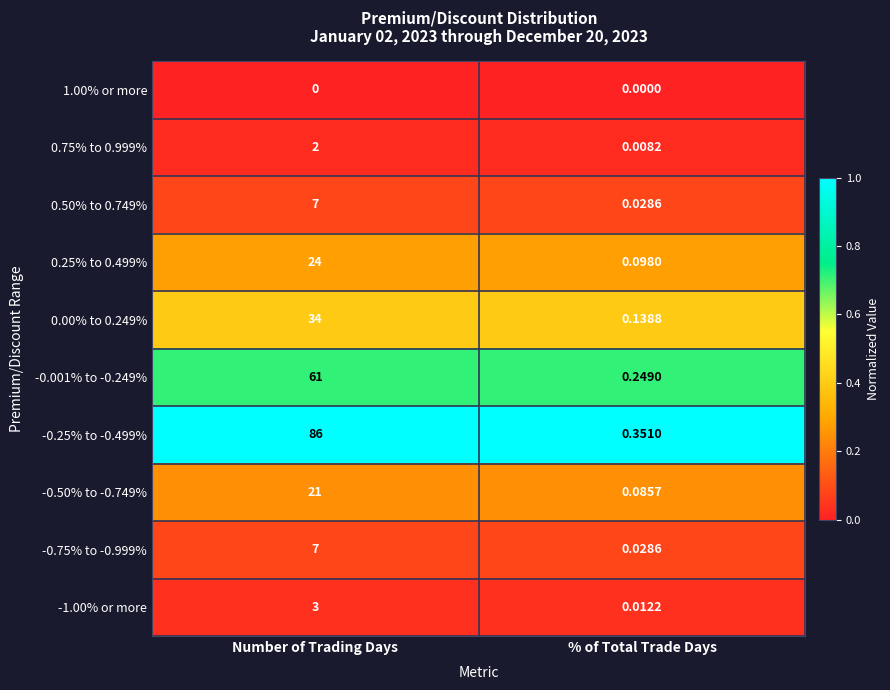

Rank the categories by 0.00% to 0.249% value from highest to lowest.

Number of Trading Days, % of Total Trade Days